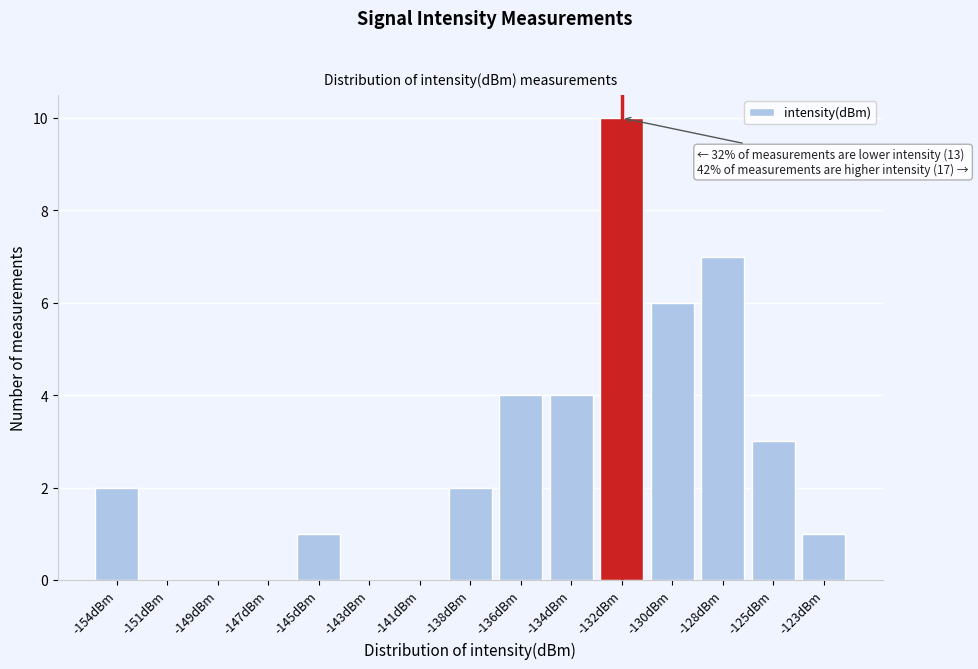

Reading left to right, extract all data points from this chart.

-154dBm=2	-151dBm=0	-149dBm=0	-147dBm=0	-145dBm=1	-143dBm=0	-141dBm=0	-138dBm=2	-136dBm=4	-134dBm=4	-132dBm=10	-130dBm=6	-128dBm=7	-125dBm=3	-123dBm=1